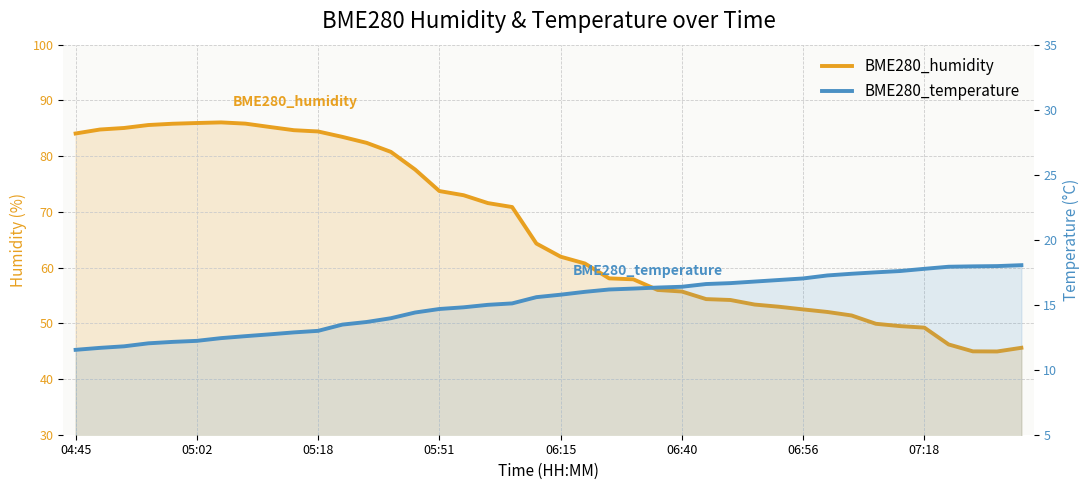

What is the difference between the highest and lowest values at 05:02?

73.1